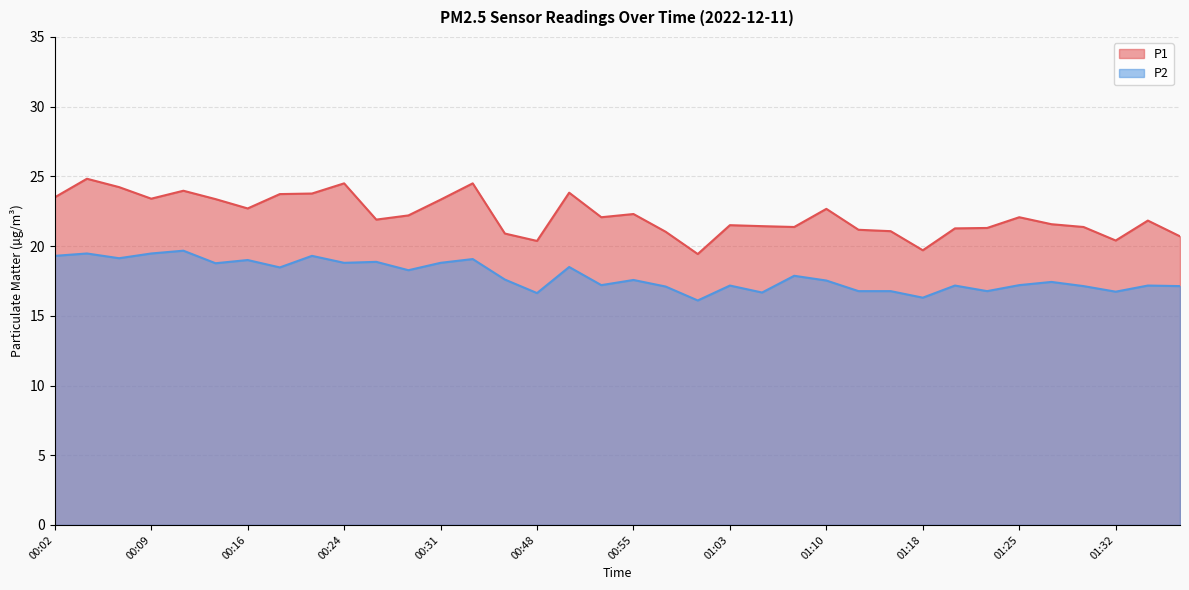

At which category is the sum across all series the highest?

00:04